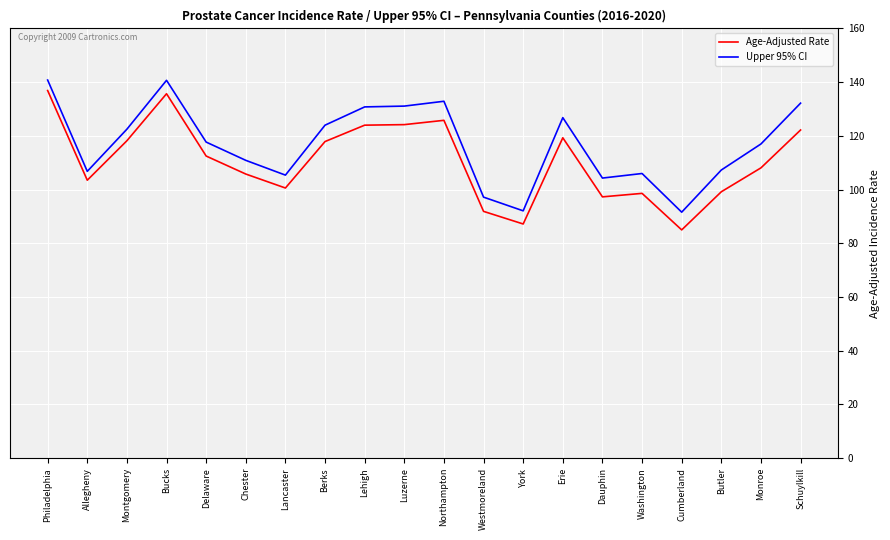

What is the difference between the Upper 95% CI values at Philadelphia and Chester?

29.9